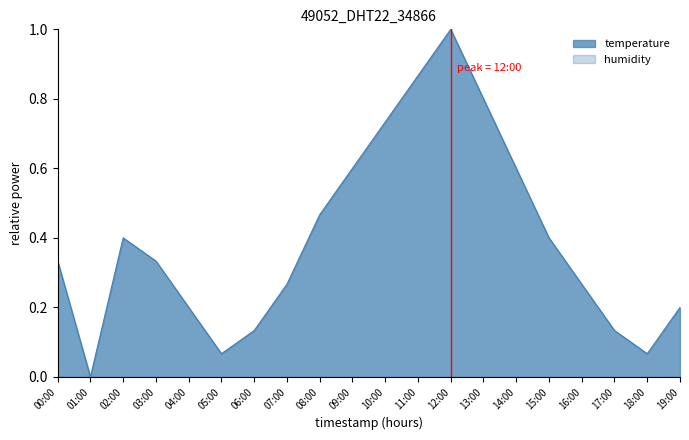

Does the chart have visible grid lines?

No